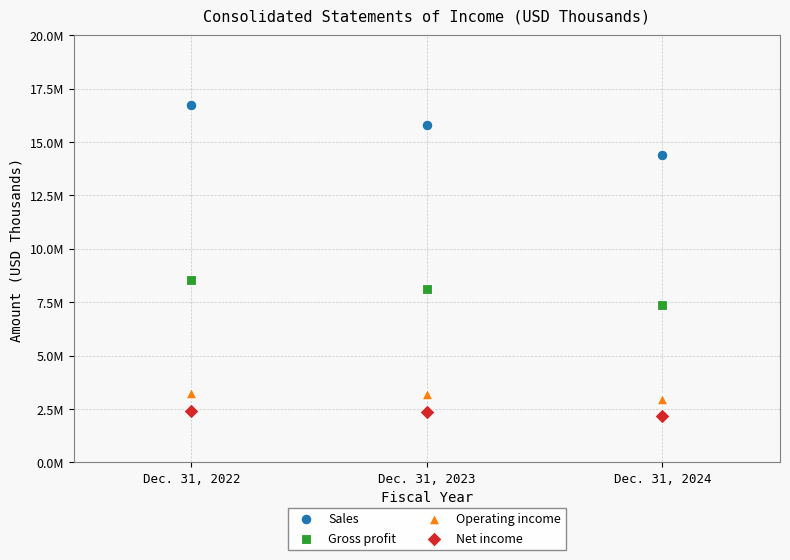

Which series has the widest spread of Y values?

Sales